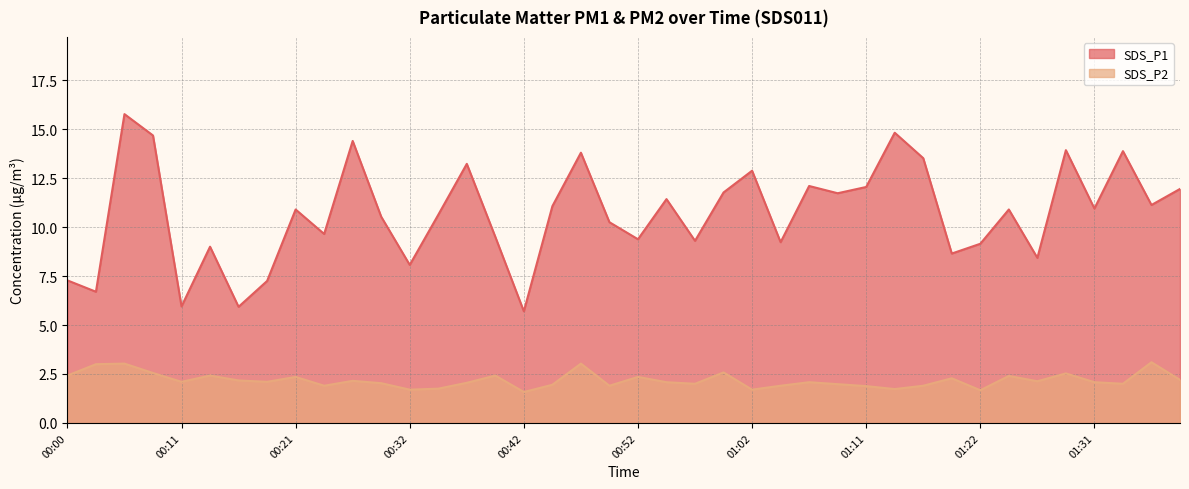

Rank the series by their maximum value, from lowest to highest.

SDS_P2, SDS_P1